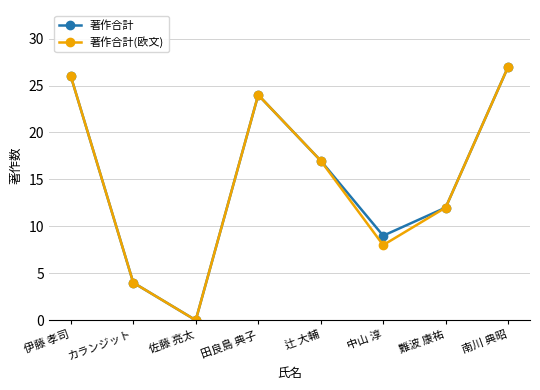

True or false: 著作合計(欧文) has more than 1 points higher than both neighbors.

False